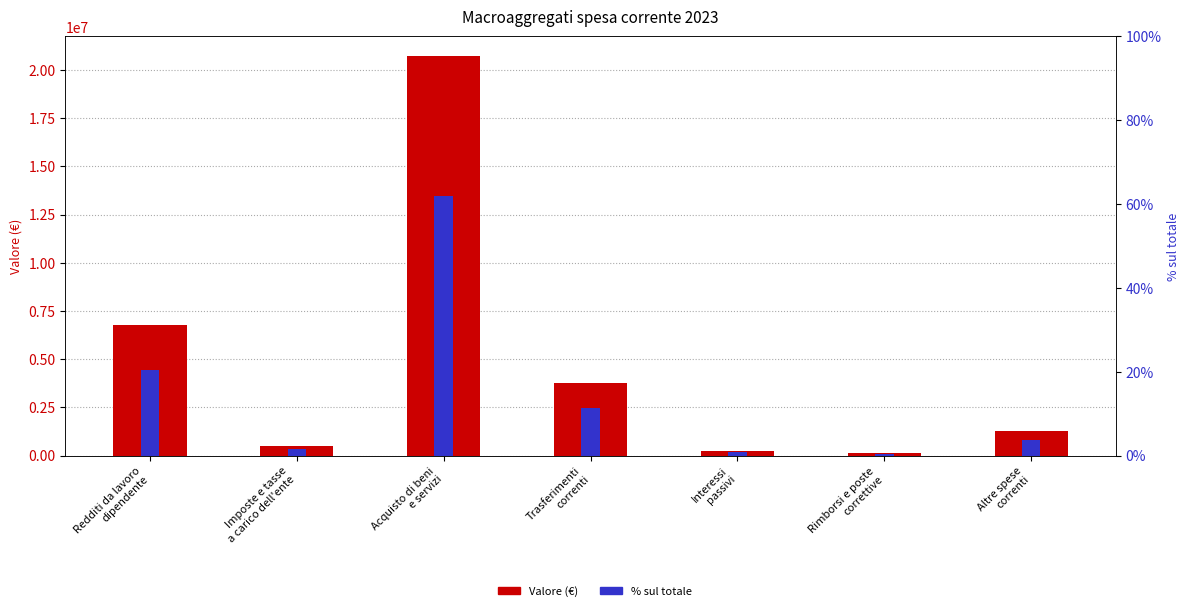

Where is Valore (€) nearest to the value 10427026?

Redditi da lavoro
dipendente